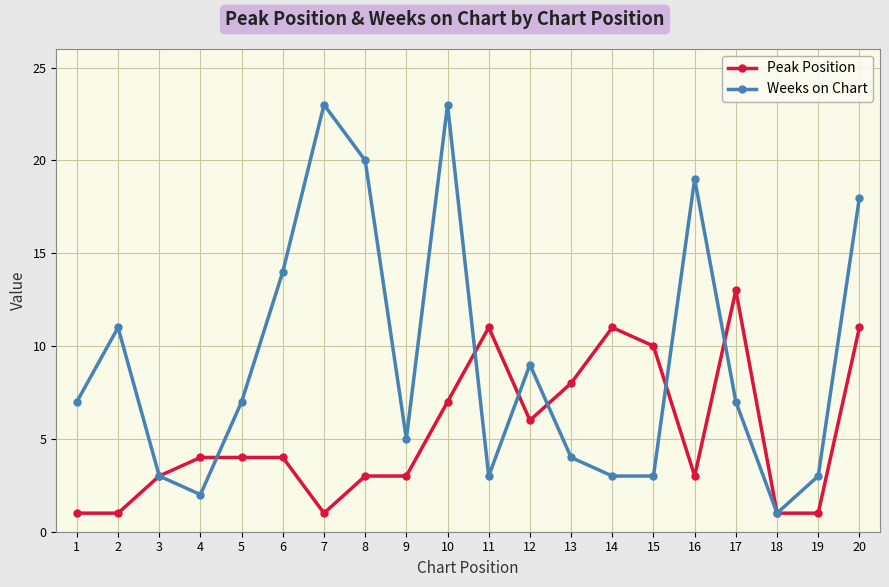

Rank the series by their maximum value, from highest to lowest.

Weeks on Chart, Peak Position